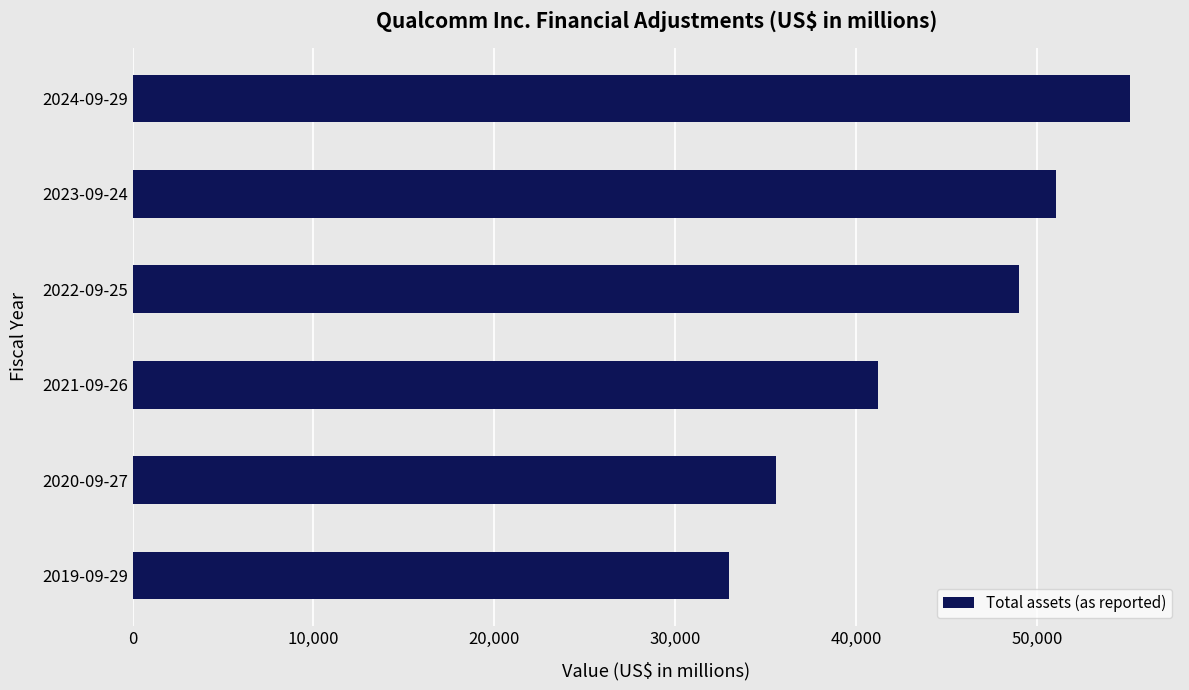

What is the approximate value at 2022-09-25, to the nearest 50?

49000